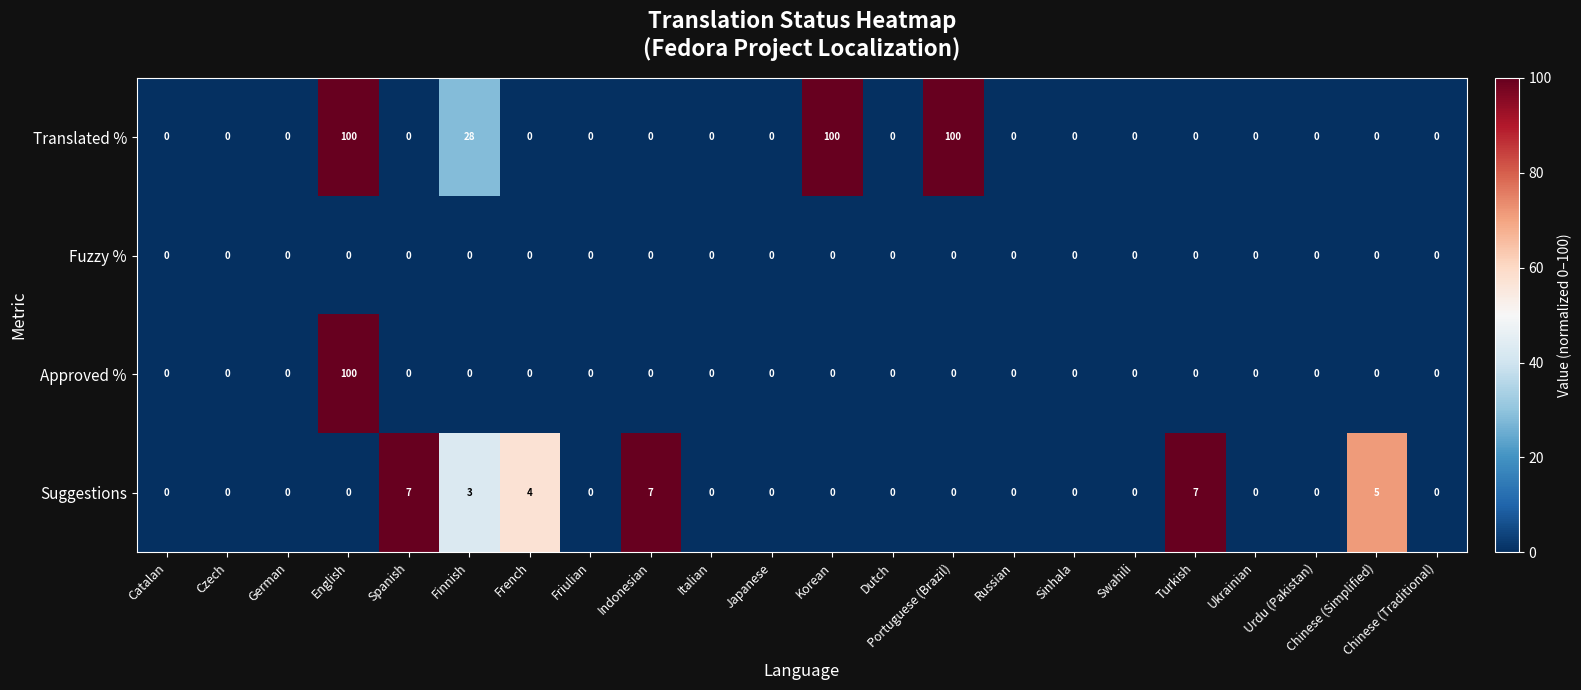

What is the spread (max minus min) of values at French?

4